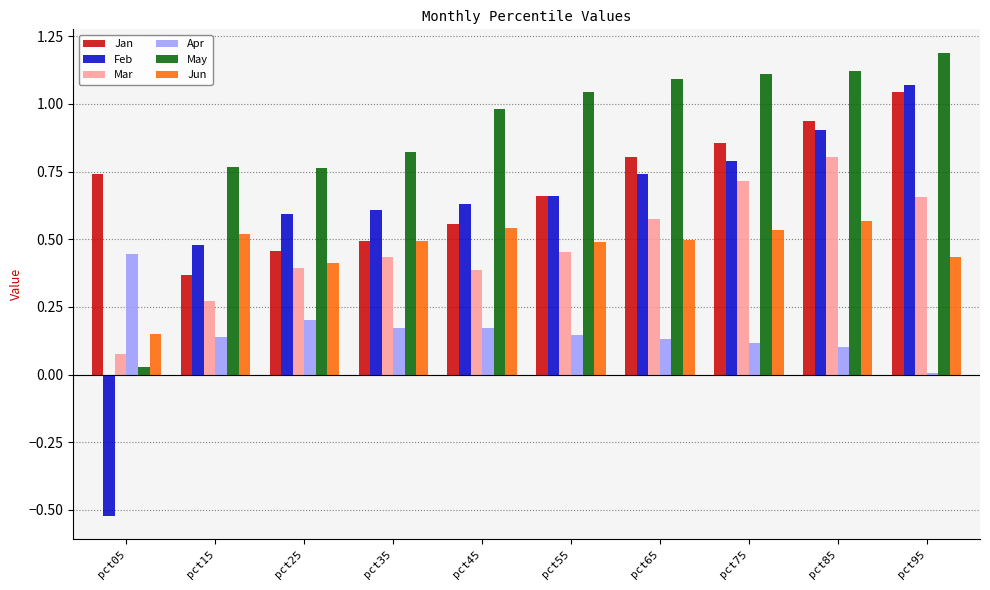

How many groups of bars are there?

10